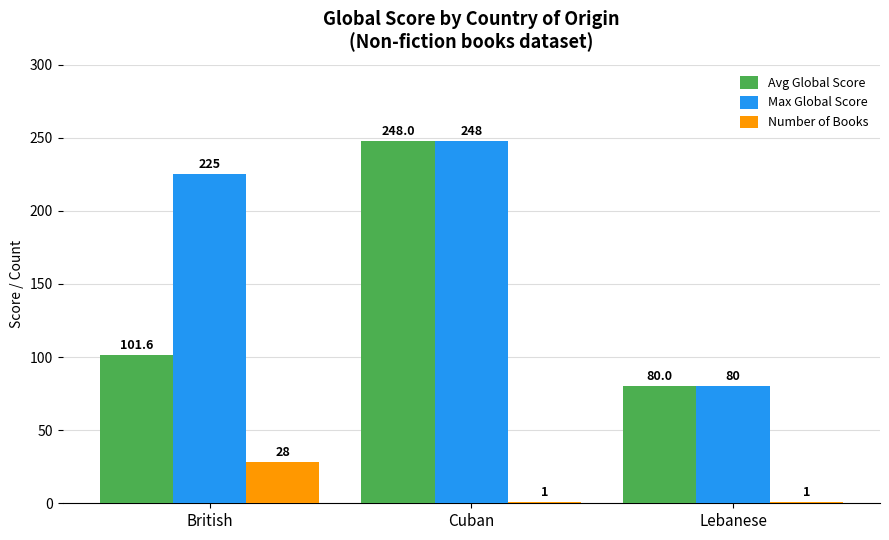

Reading right to left, transcribe all the data shown in this chart.

Avg Global Score: Lebanese=80.0	Cuban=248.0	British=101.6
Max Global Score: Lebanese=80.0	Cuban=248.0	British=225.0
Number of Books: Lebanese=1.0	Cuban=1.0	British=28.0